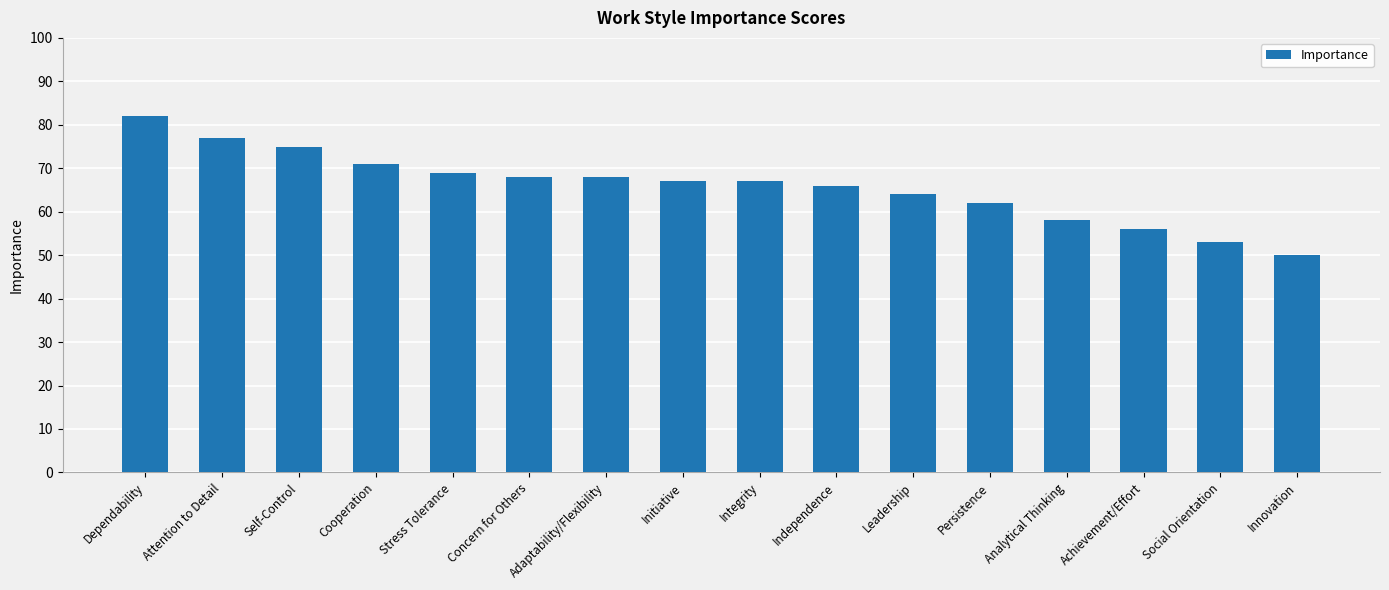

Read the value at Persistence, to the nearest 5.

60